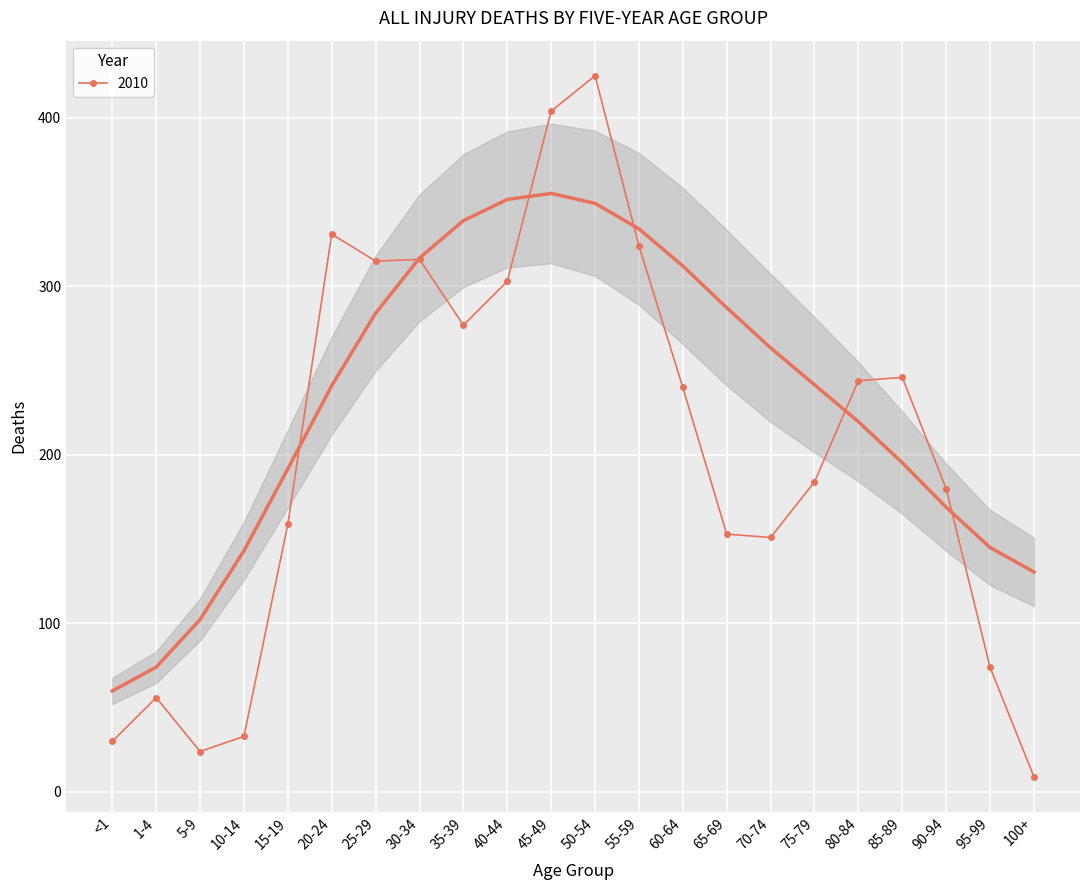

How many data points does each series have?

22